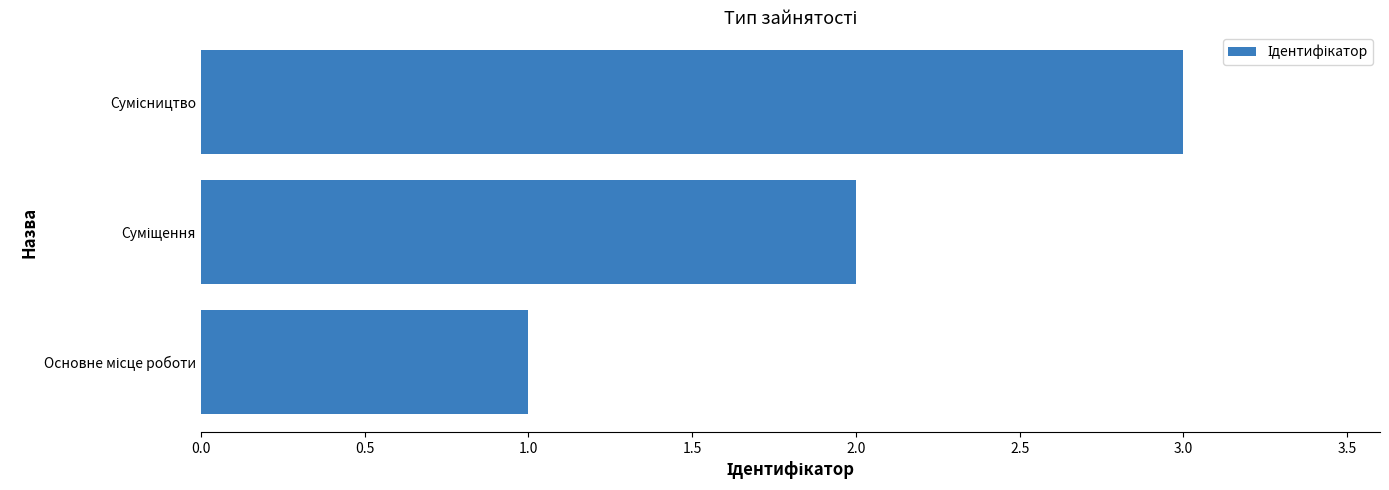

Are the bars horizontal?

Yes